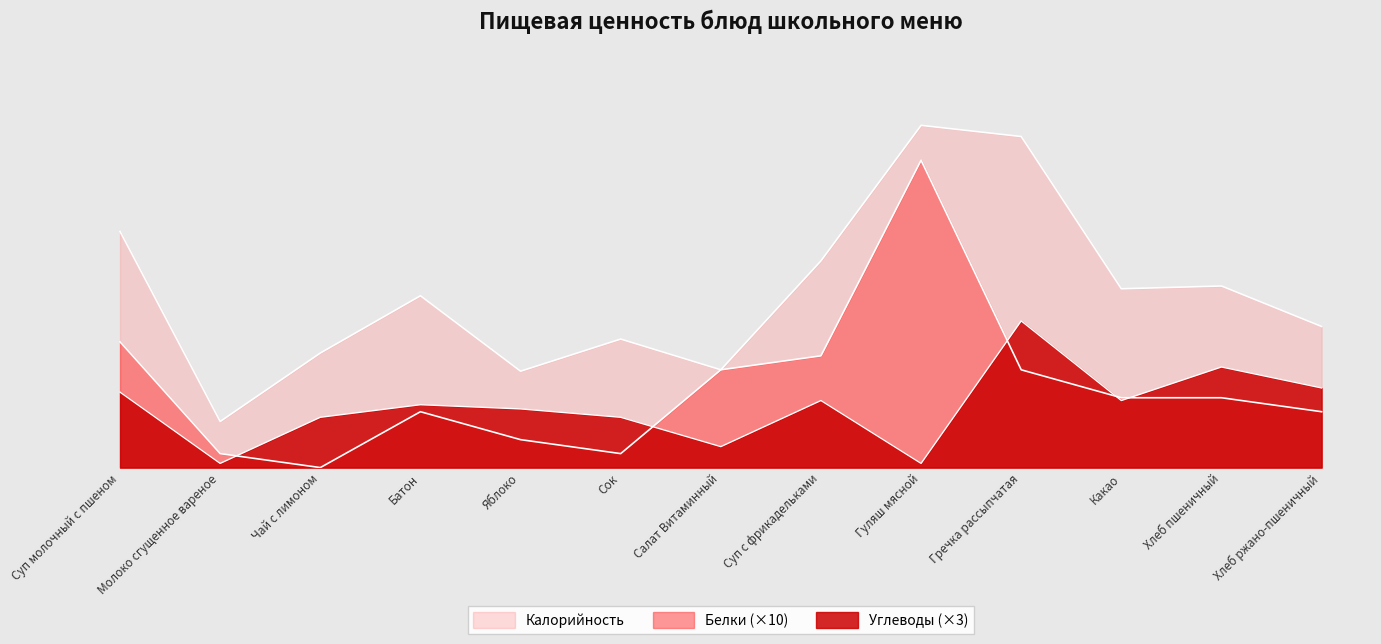

In Калорийность, how many points are lower than both neighbors (excluding endpoints)?

4